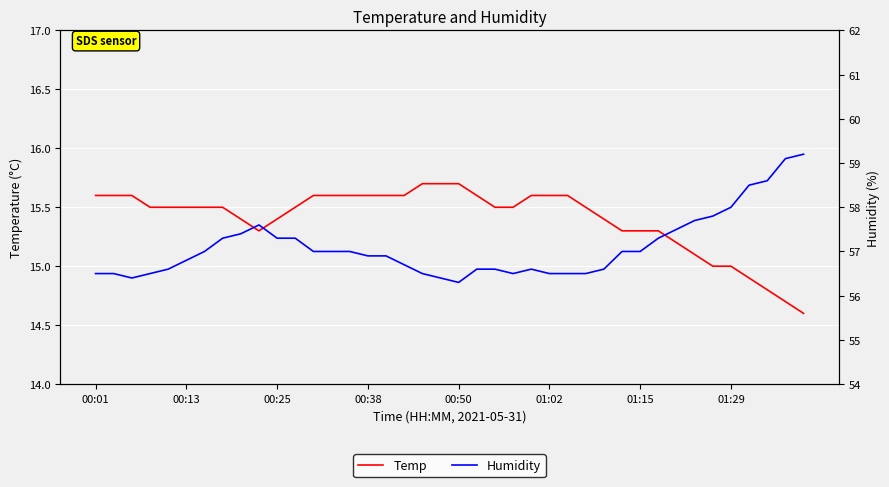

What are all the series names shown in the legend?

Temp, Humidity